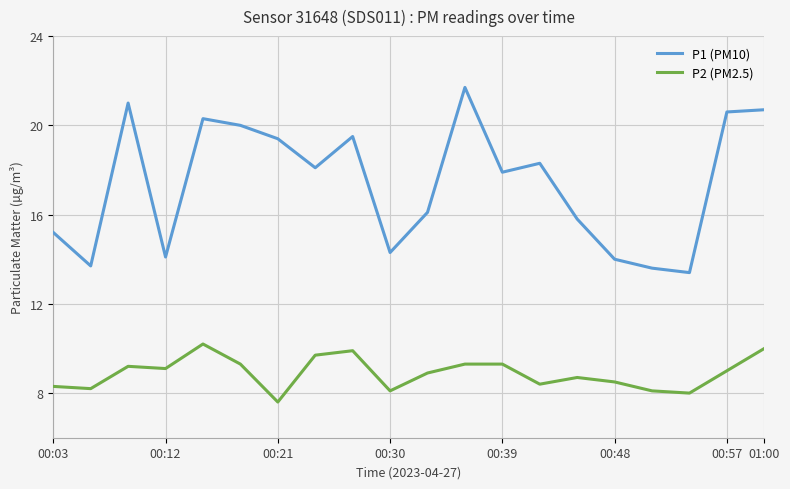

True or false: P1 (PM10) and P2 (PM2.5) cross at least once.

False